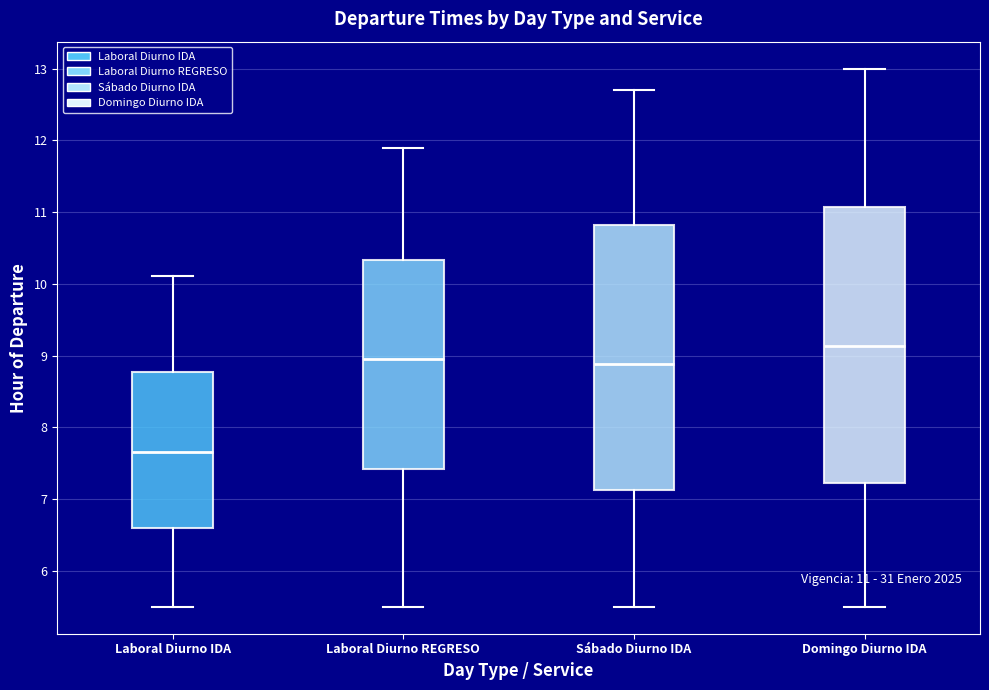

Comparing the boxes themselves (not the whiskers), which one is the tallest?

Domingo Diurno IDA